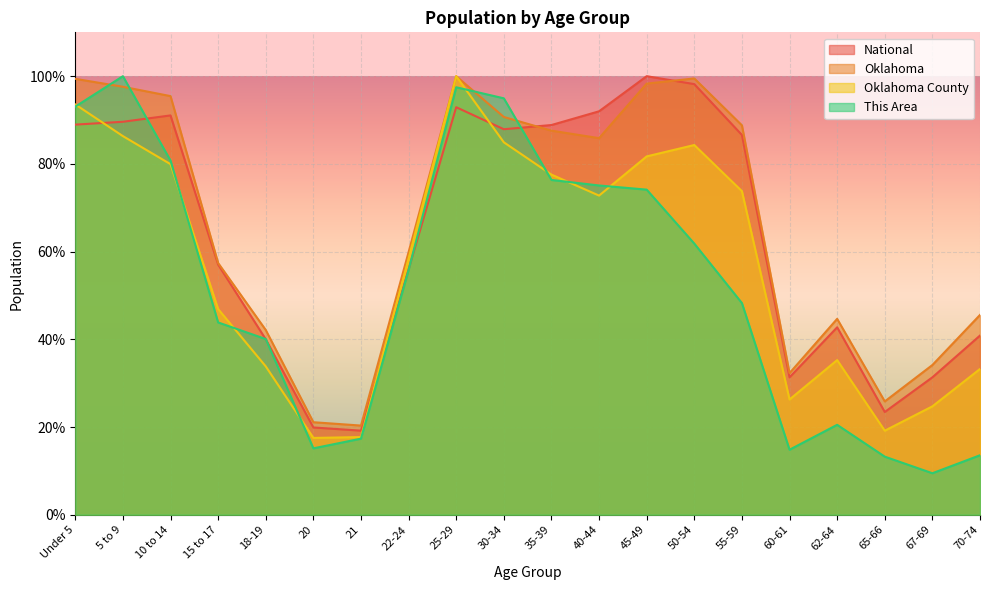

What is the minimum value shown in the chart?

9.5